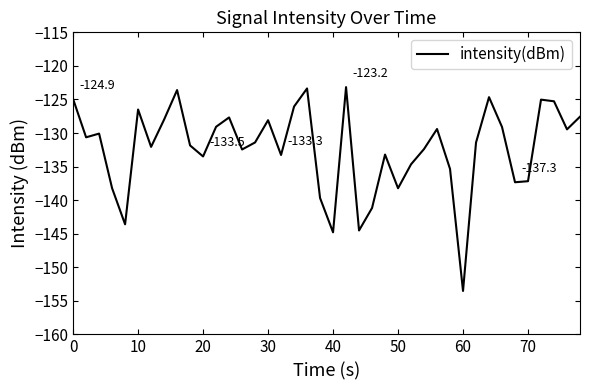

What is the maximum value shown in the chart?

-123.2